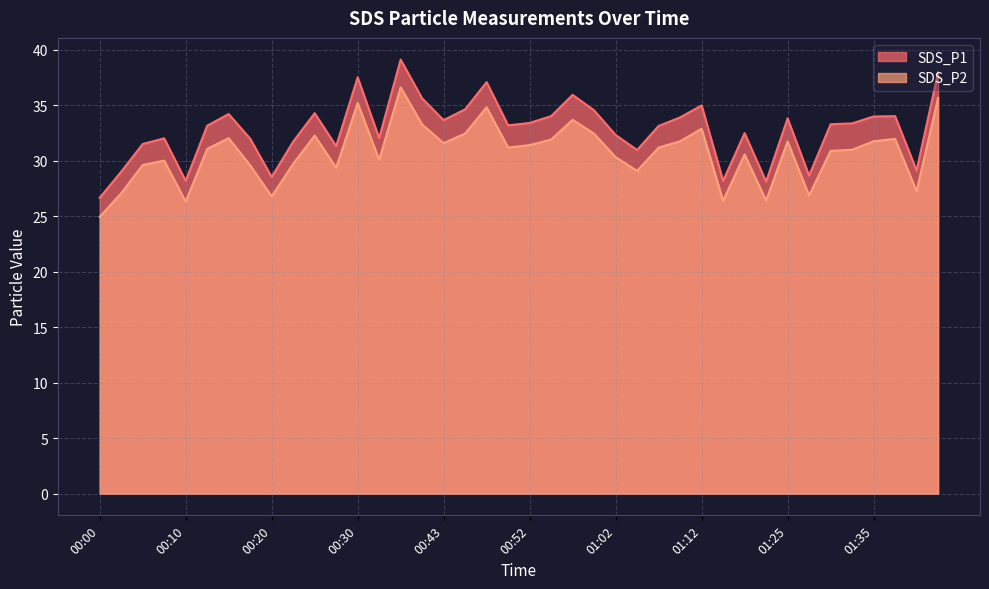

How many lines are shown in the chart?

2